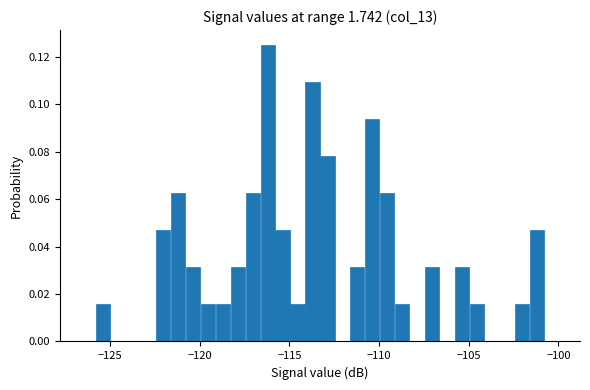

Around what value on the x-axis is the tallest bar? Give the approximate position of its centre, as read against the axis.

-116.0